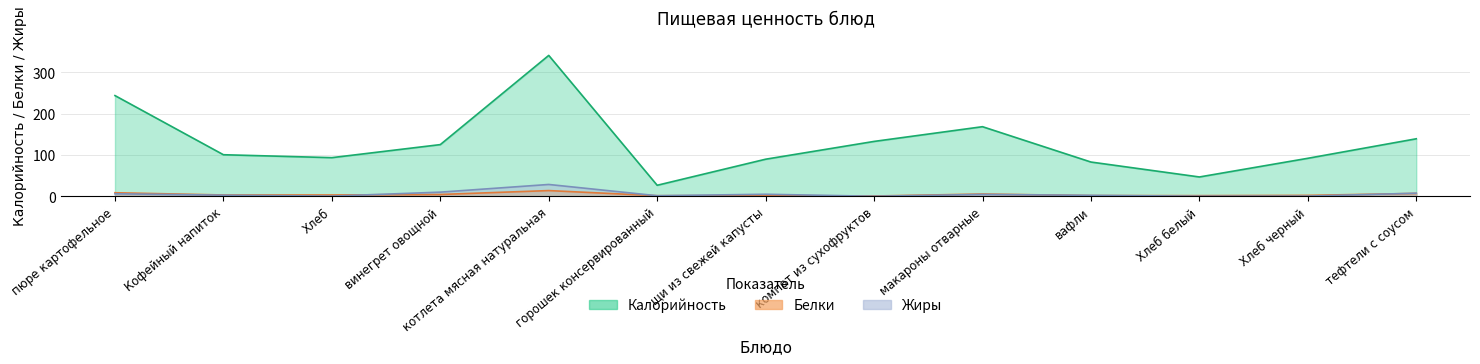

After their last crossing, which series has the higher values: Жиры or Белки?

Жиры